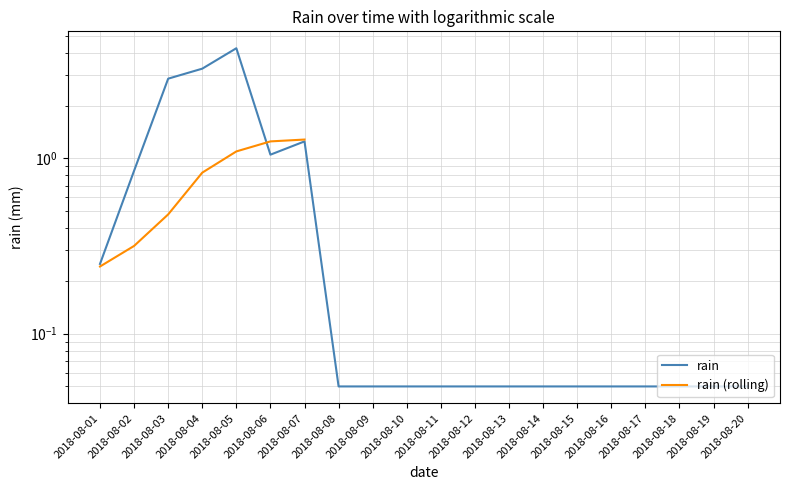

After their last crossing, which series has the higher values: rain or rain (rolling)?

rain (rolling)